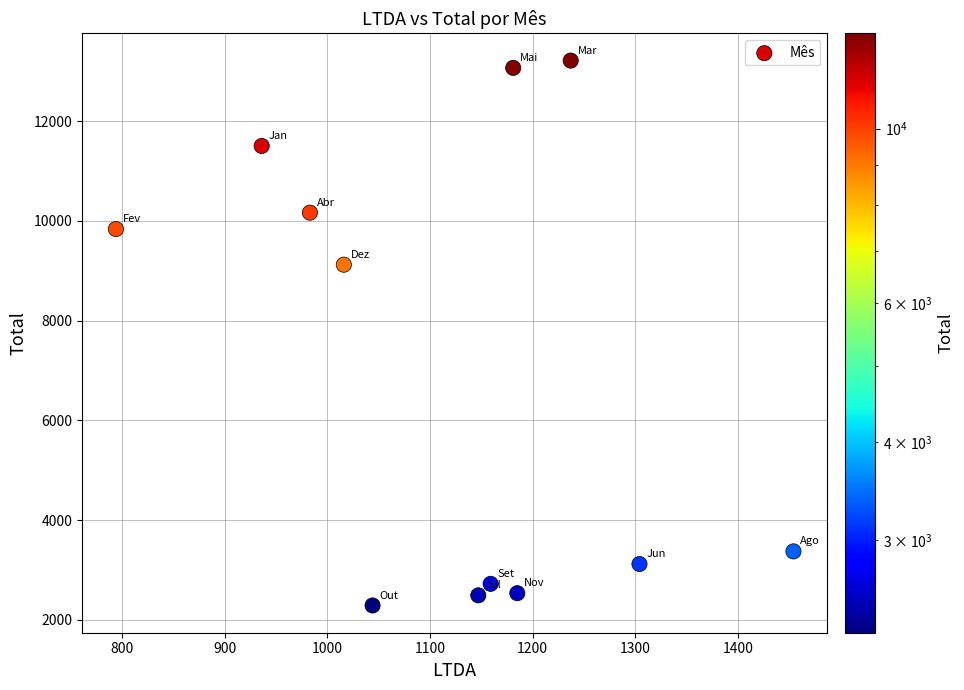

What Y value in the scatter plot is closest to 7752?

9122